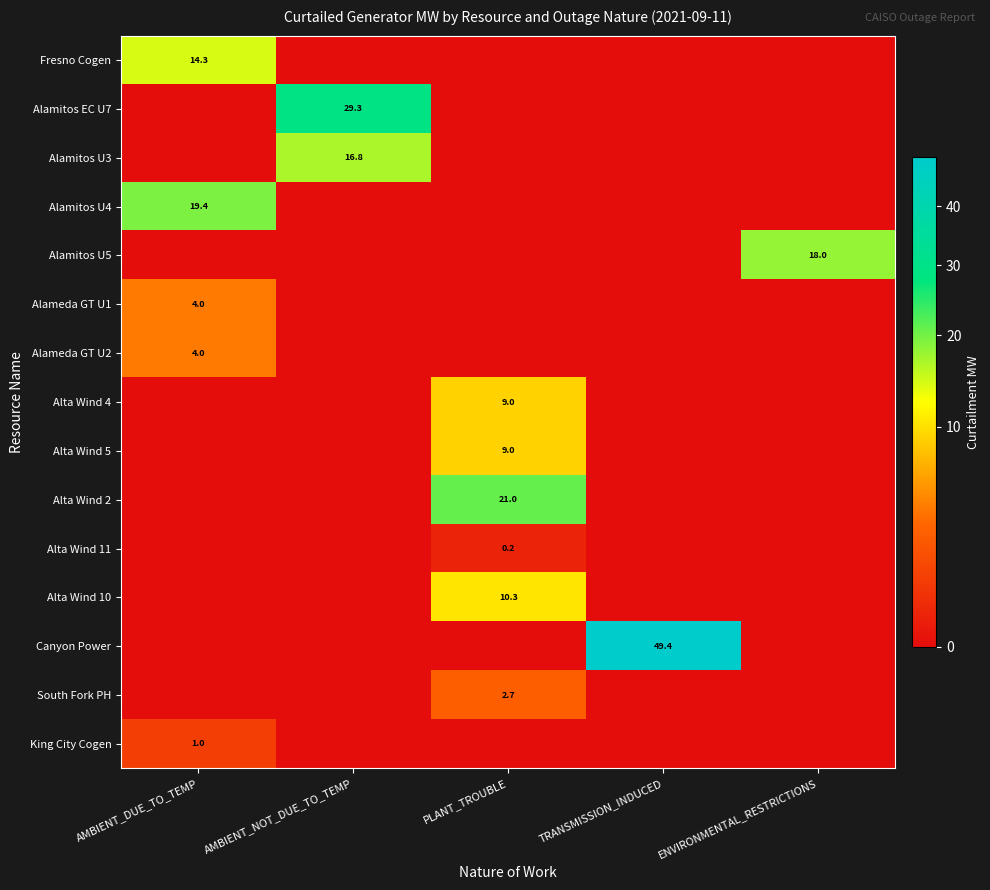

True or false: South Fork PH has a value of 2.7 at PLANT_TROUBLE.

True